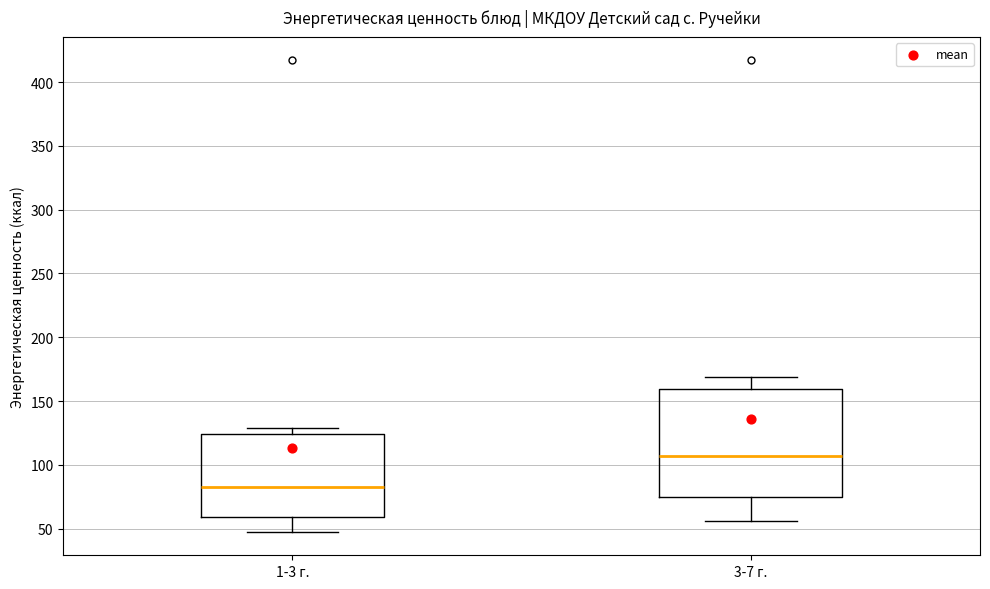

Where is the upper edge of the box for 3-7 г. on the y-axis? The values are not printed on the chart, so give them approximately, as read against the axis.

160